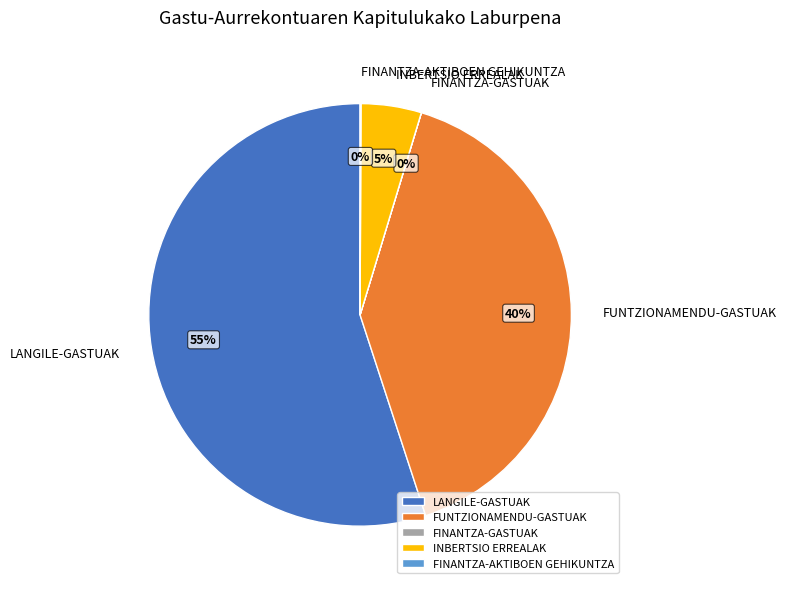

Is there a majority slice in this chart?

Yes